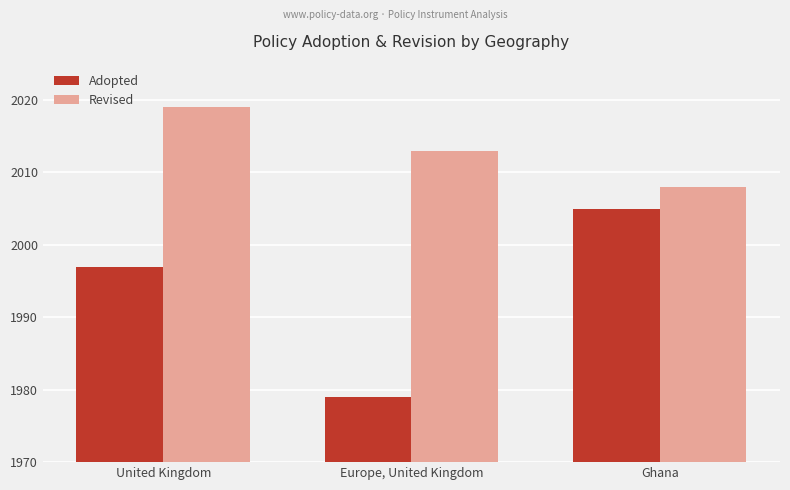

What is the label of the 1st bar from the right?

Ghana